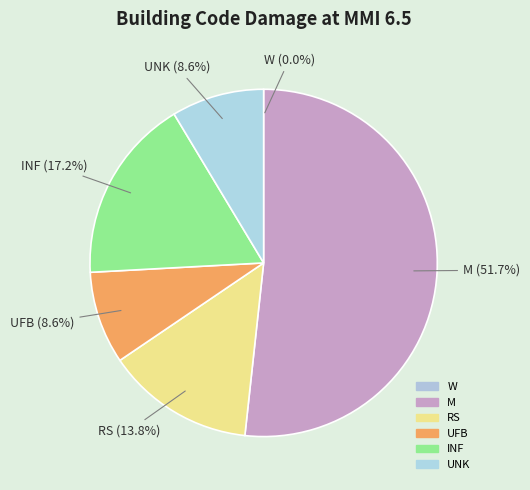

The UFB slice represents 9% of the pie. True or false?

True